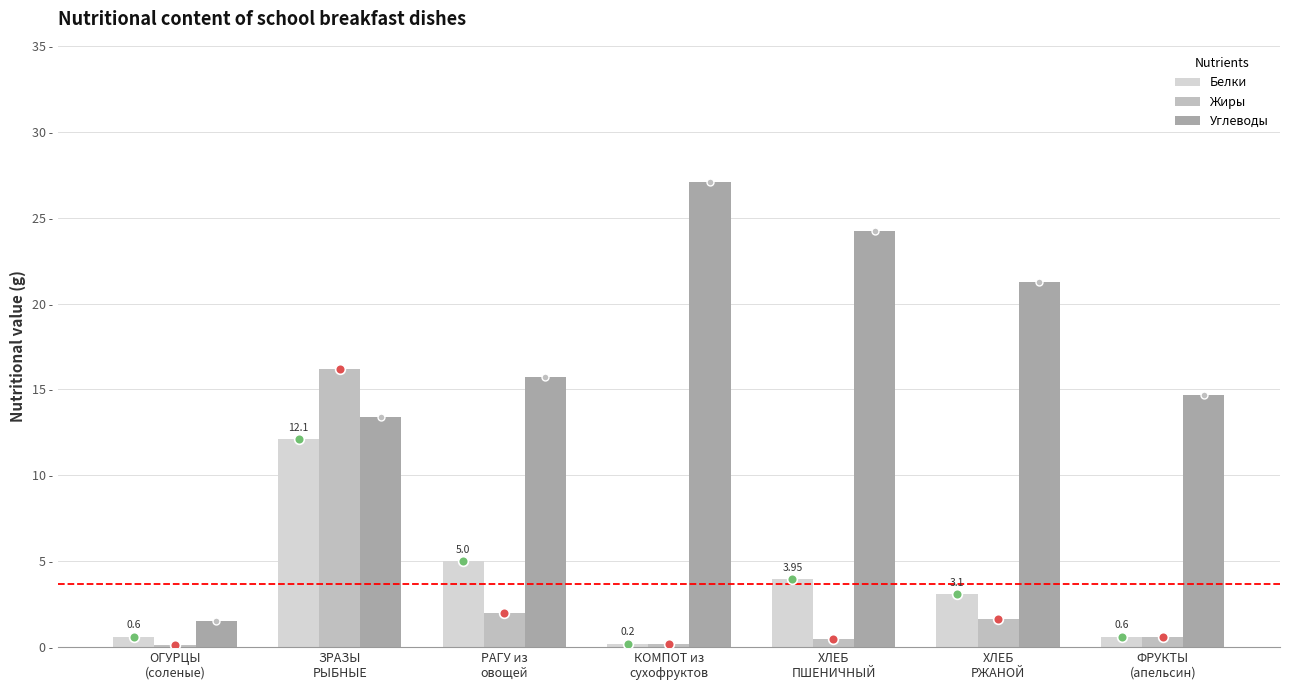

What is the smallest value displayed?

0.1